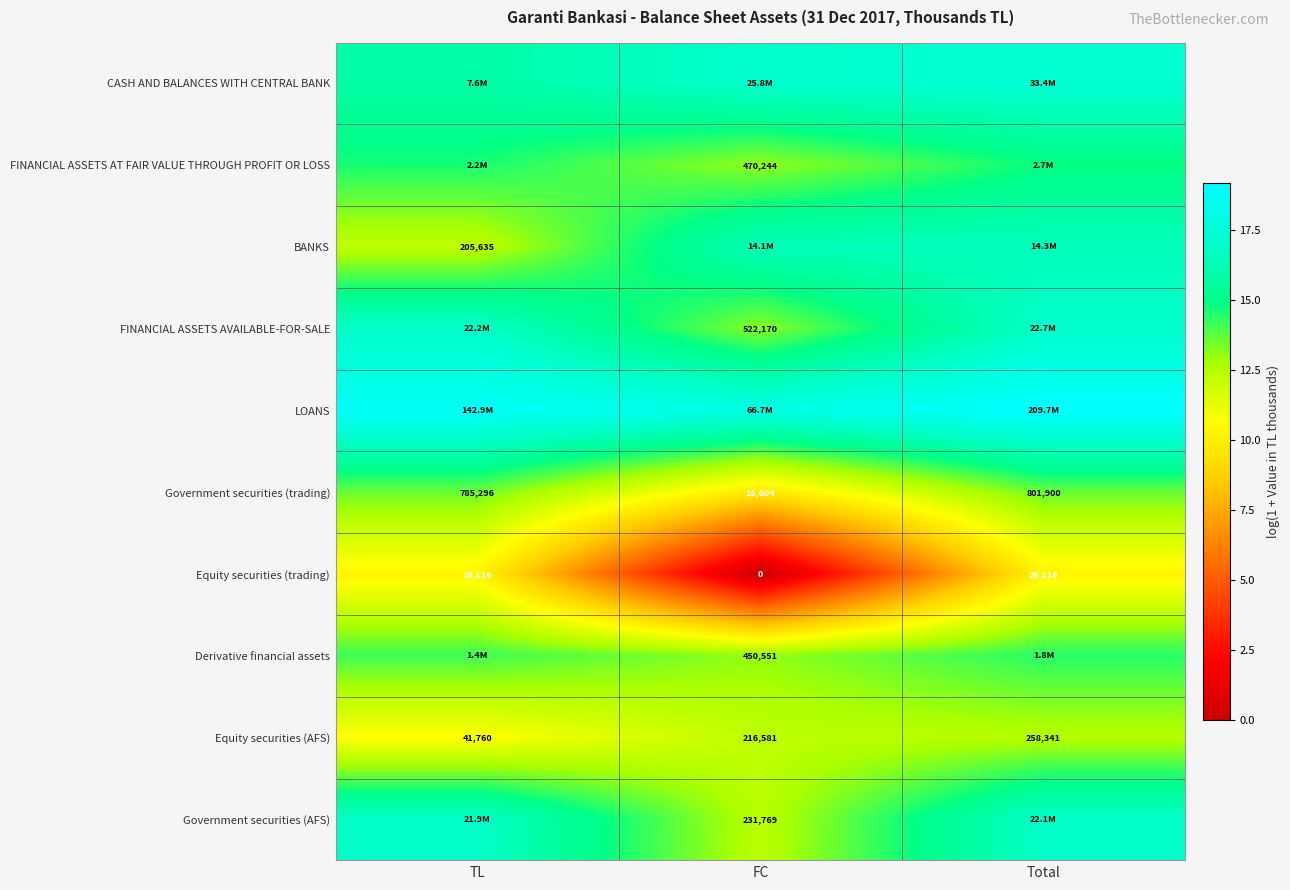

Rank the categories by Government securities (trading) value from highest to lowest.

Total, TL, FC